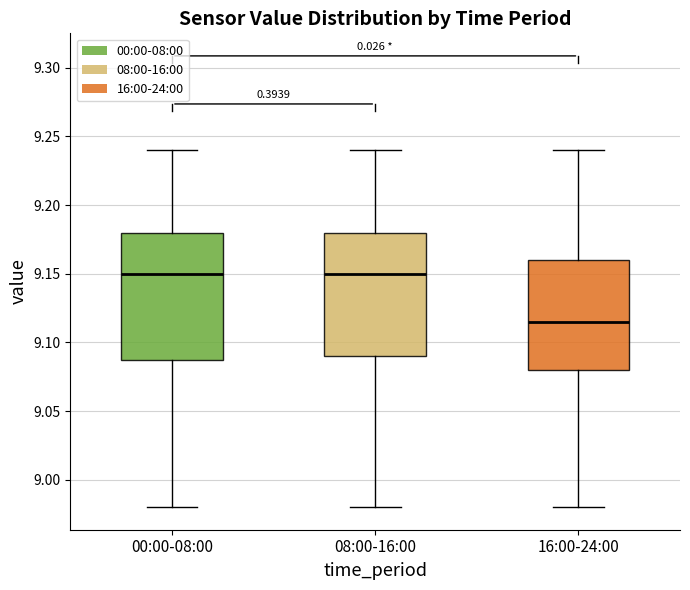

Reading left to right, transcribe this box plot: for each box, give where its median line is, the range the box spans, and where its two whiskers end, as read against the y-axis. The values are not printed on the chart, so give them approximately, as read against the axis.

00:00-08:00: median 9.150, box 9.090 to 9.180, whiskers 8.980 to 9.240
08:00-16:00: median 9.150, box 9.090 to 9.180, whiskers 8.980 to 9.240
16:00-24:00: median 9.115, box 9.080 to 9.160, whiskers 8.980 to 9.240